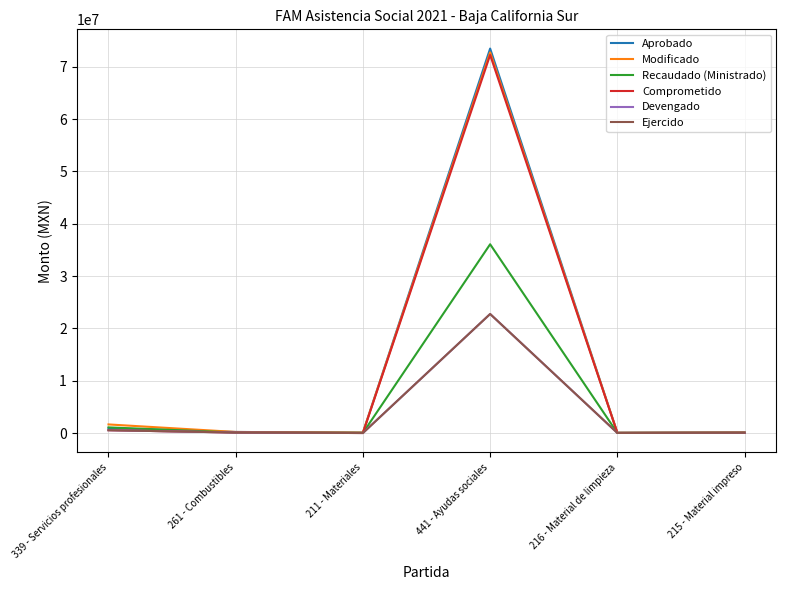

In Modificado, how many points are higher than both neighbors (excluding endpoints)?

1